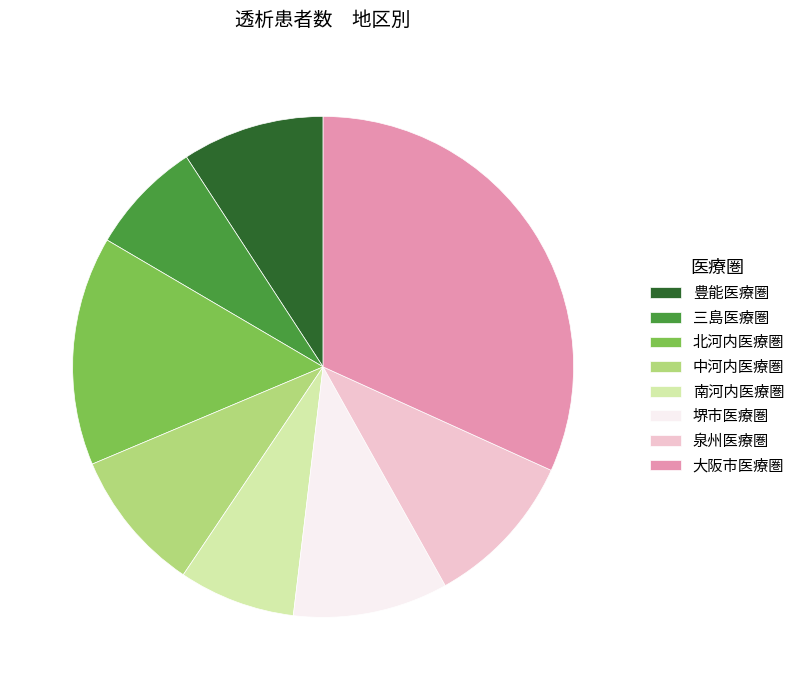

How many segments does this pie chart have?

8